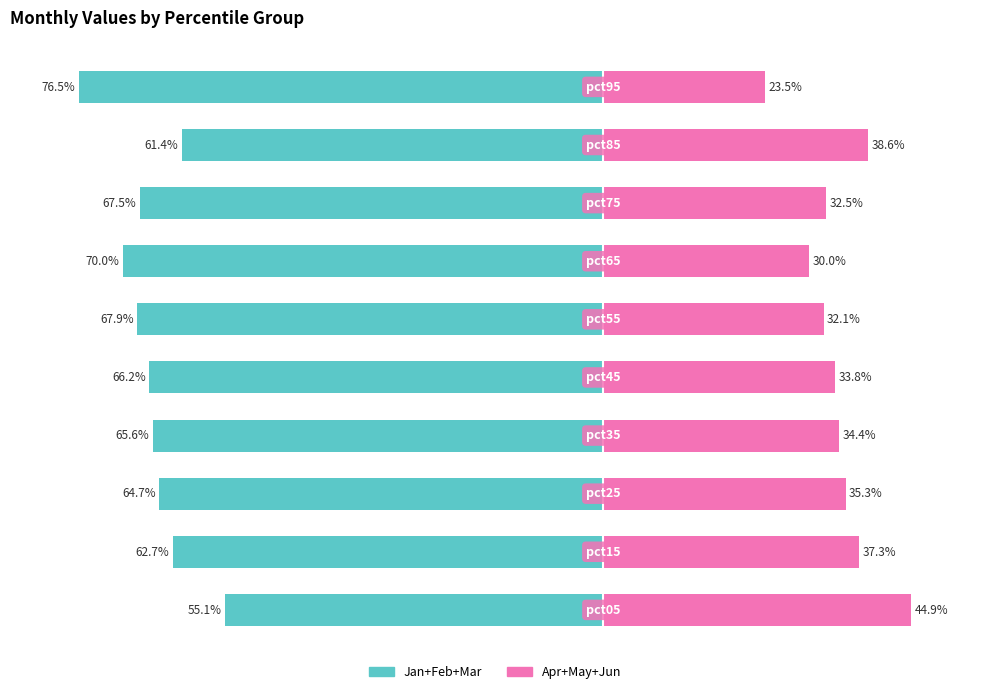

What is the difference between the maximum and minimum values in the Apr+May+Jun series?

21.4